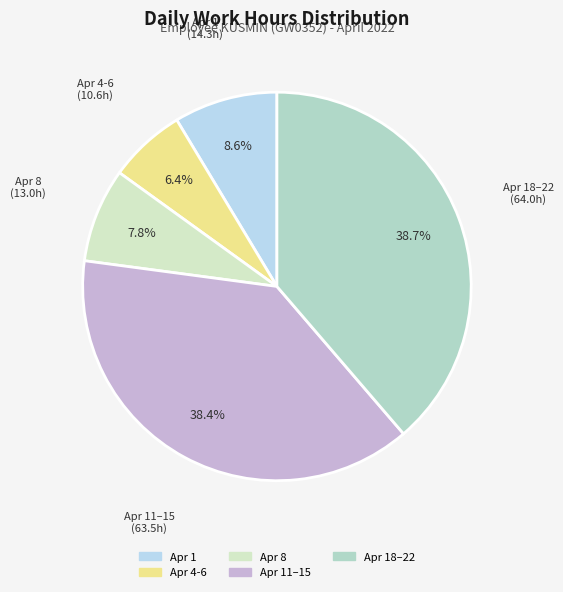

How many slices are in this pie chart?

5